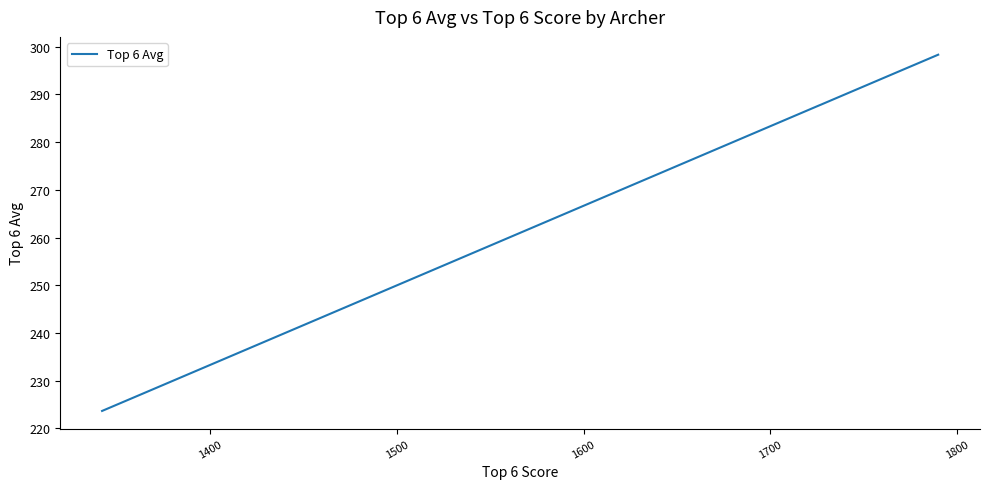

Is this an area chart (filled region under the line)?

No